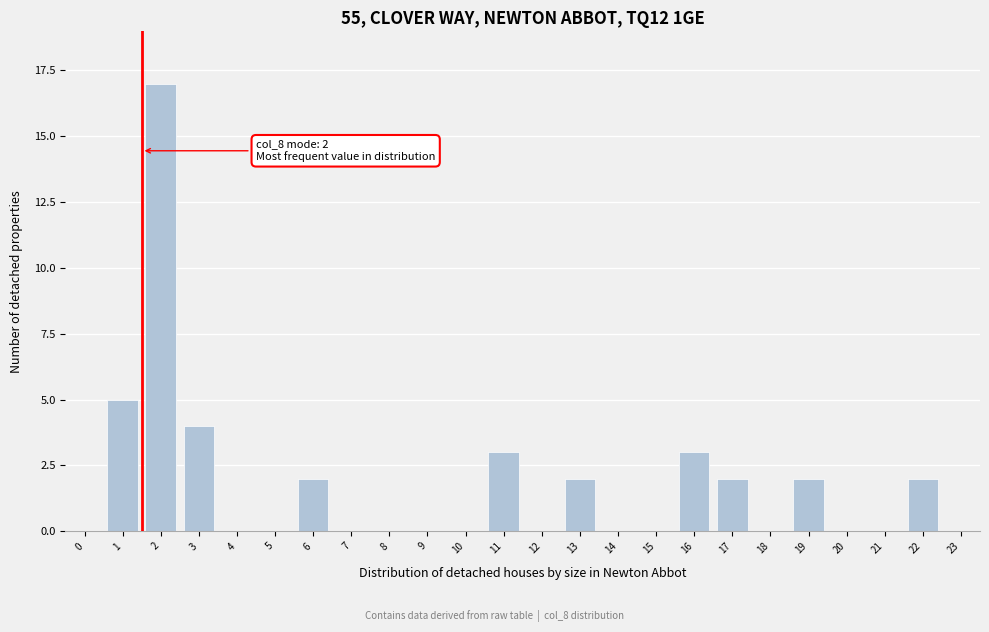

Reading left to right, list all the values displayed in this chart.

0=0	1=5	2=17	3=4	4=0	5=0	6=2	7=0	8=0	9=0	10=0	11=3	12=0	13=2	14=0	15=0	16=3	17=2	18=0	19=2	20=0	21=0	22=2	23=0